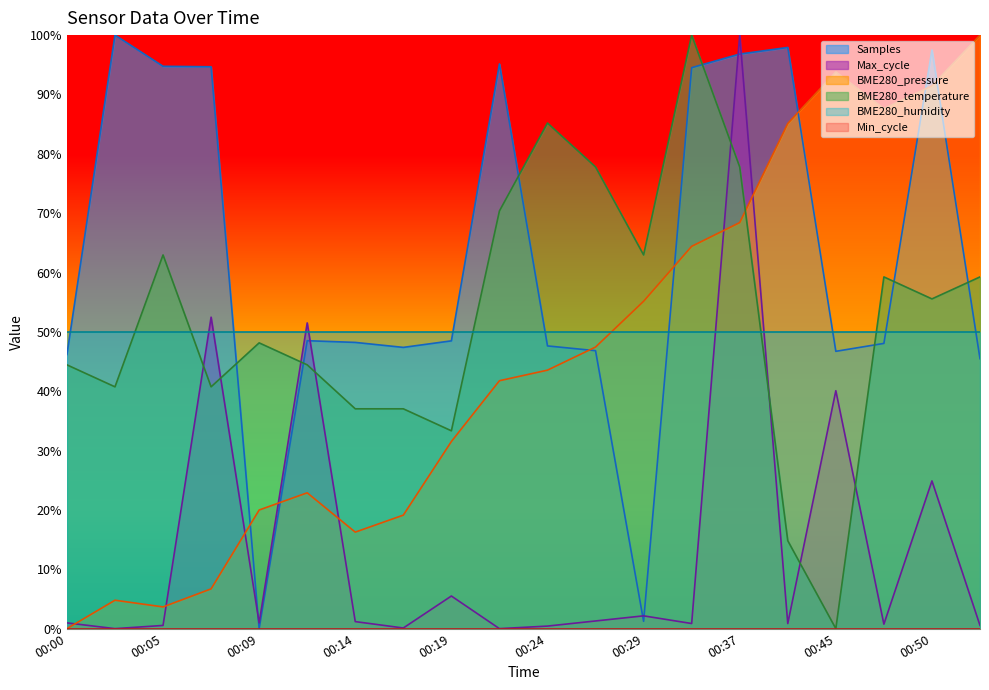

Rank the series at 00:07 from lowest to highest value.

BME280_pressure, BME280_temperature, Max_cycle, Samples